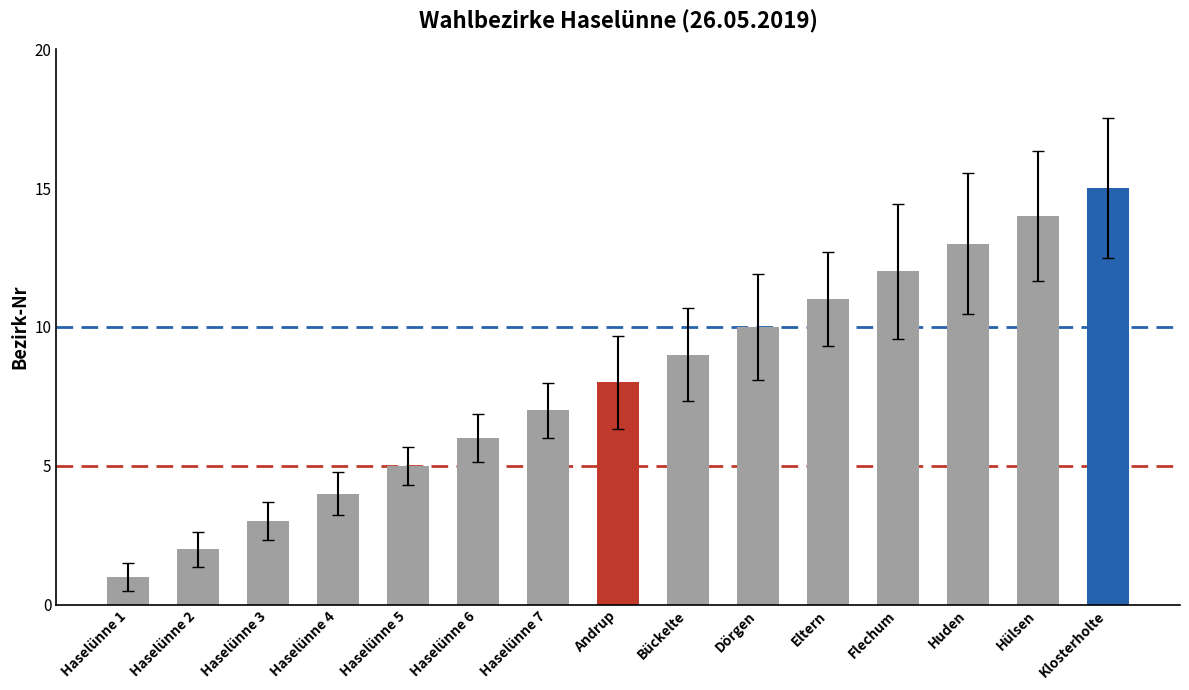

What is the value of the 1st bar from the left?

1